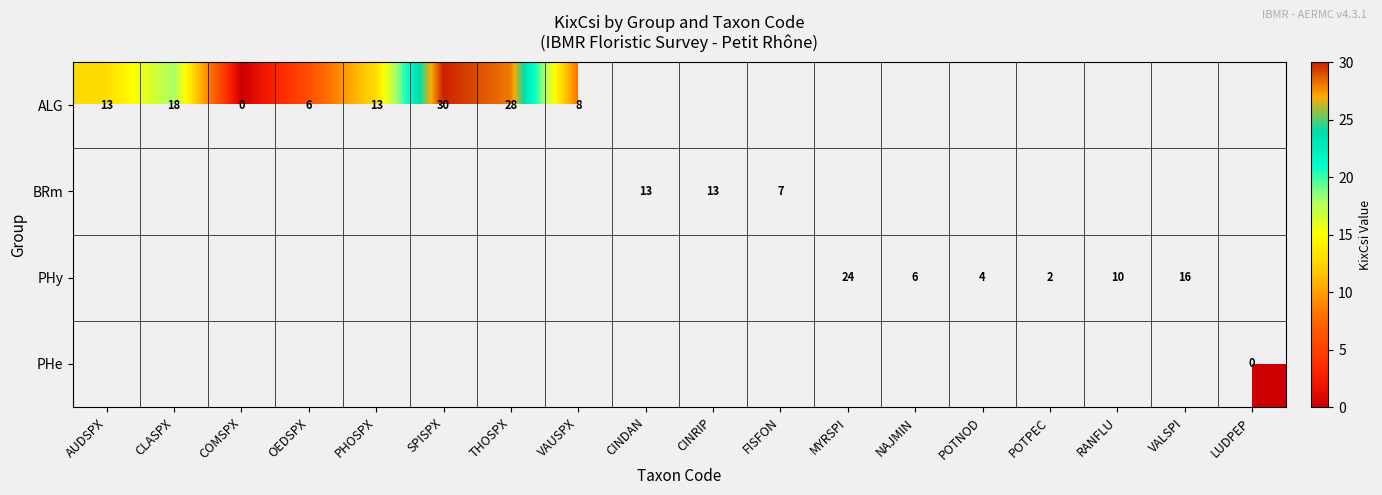

Count the number of data series in this chart.

4